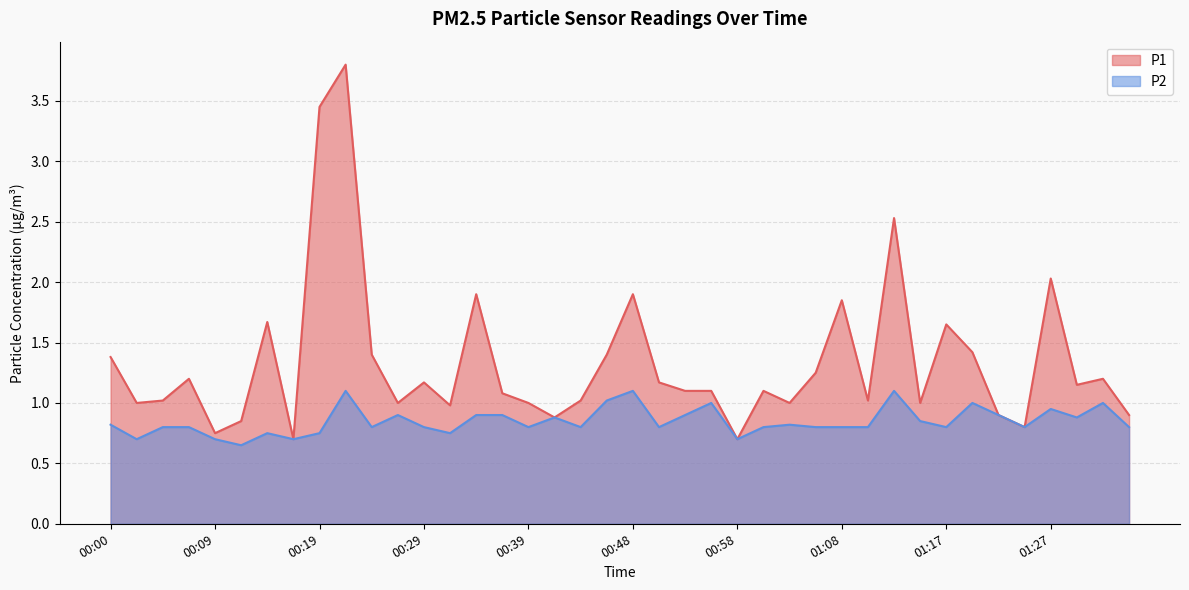

How many lines are shown in the chart?

2